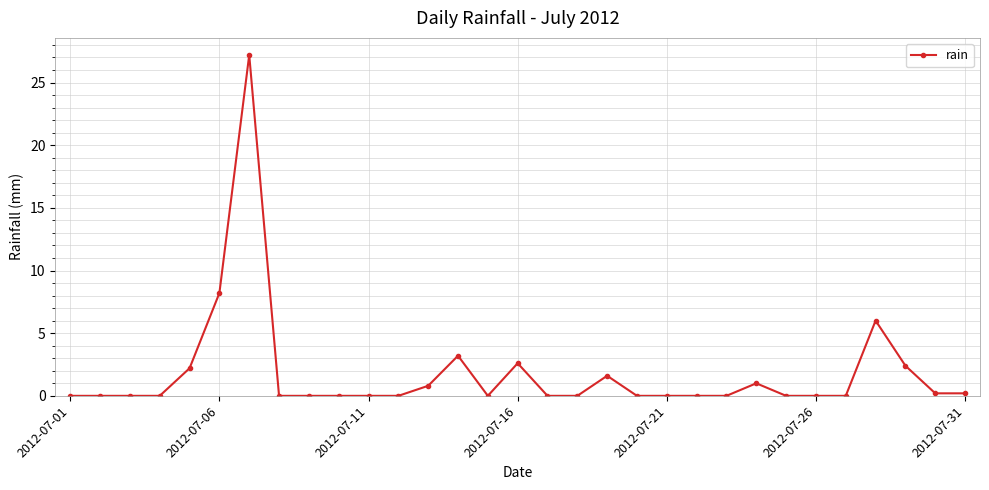

How many categories are shown in the chart?

31